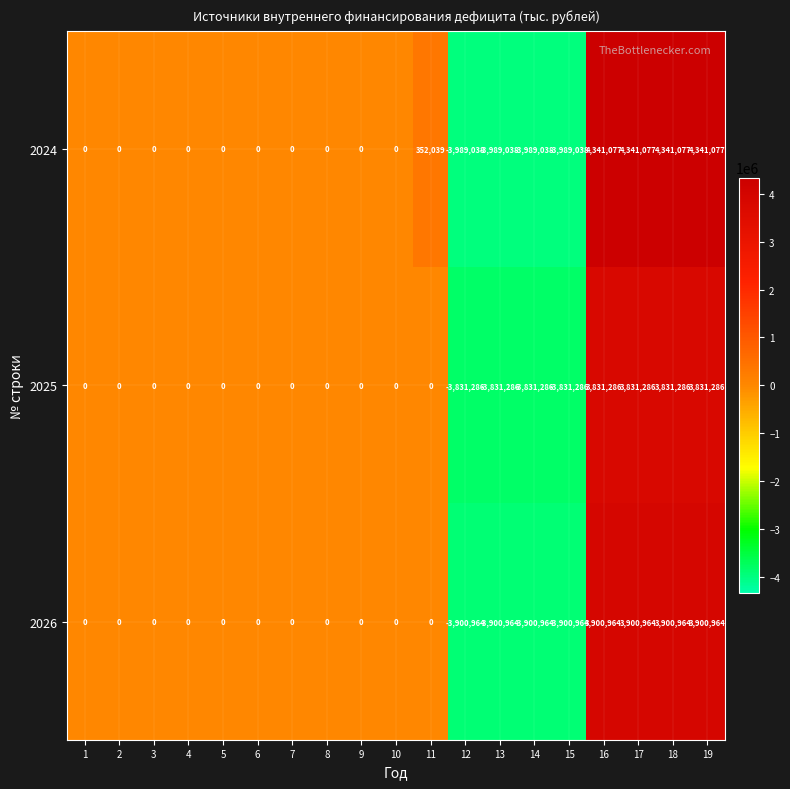

True or false: 2024 has a value of 2772894 at 19.

False